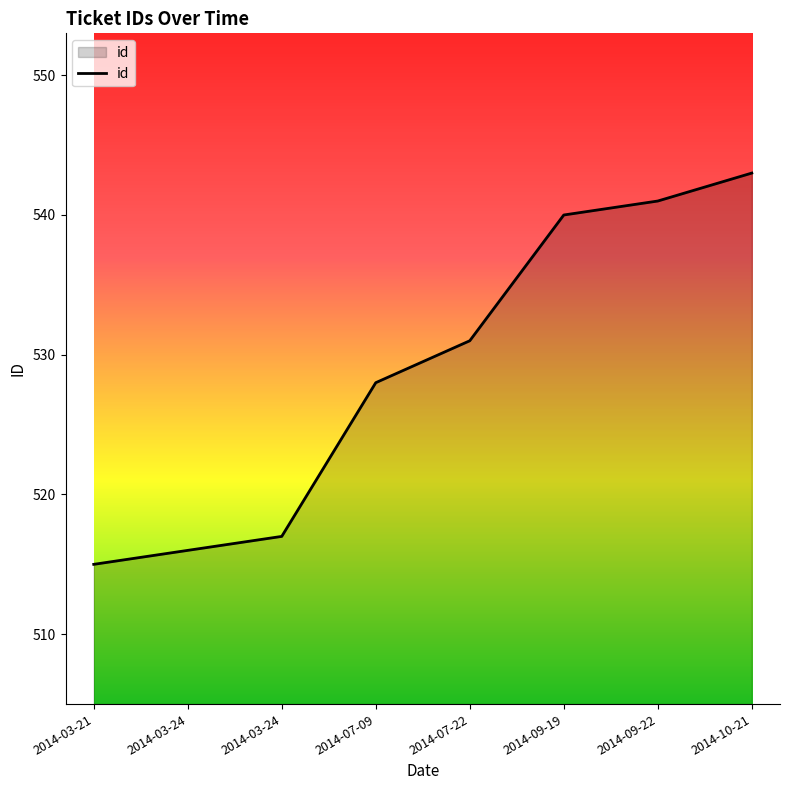

At which label does the data first exceed 531?

2014-09-19